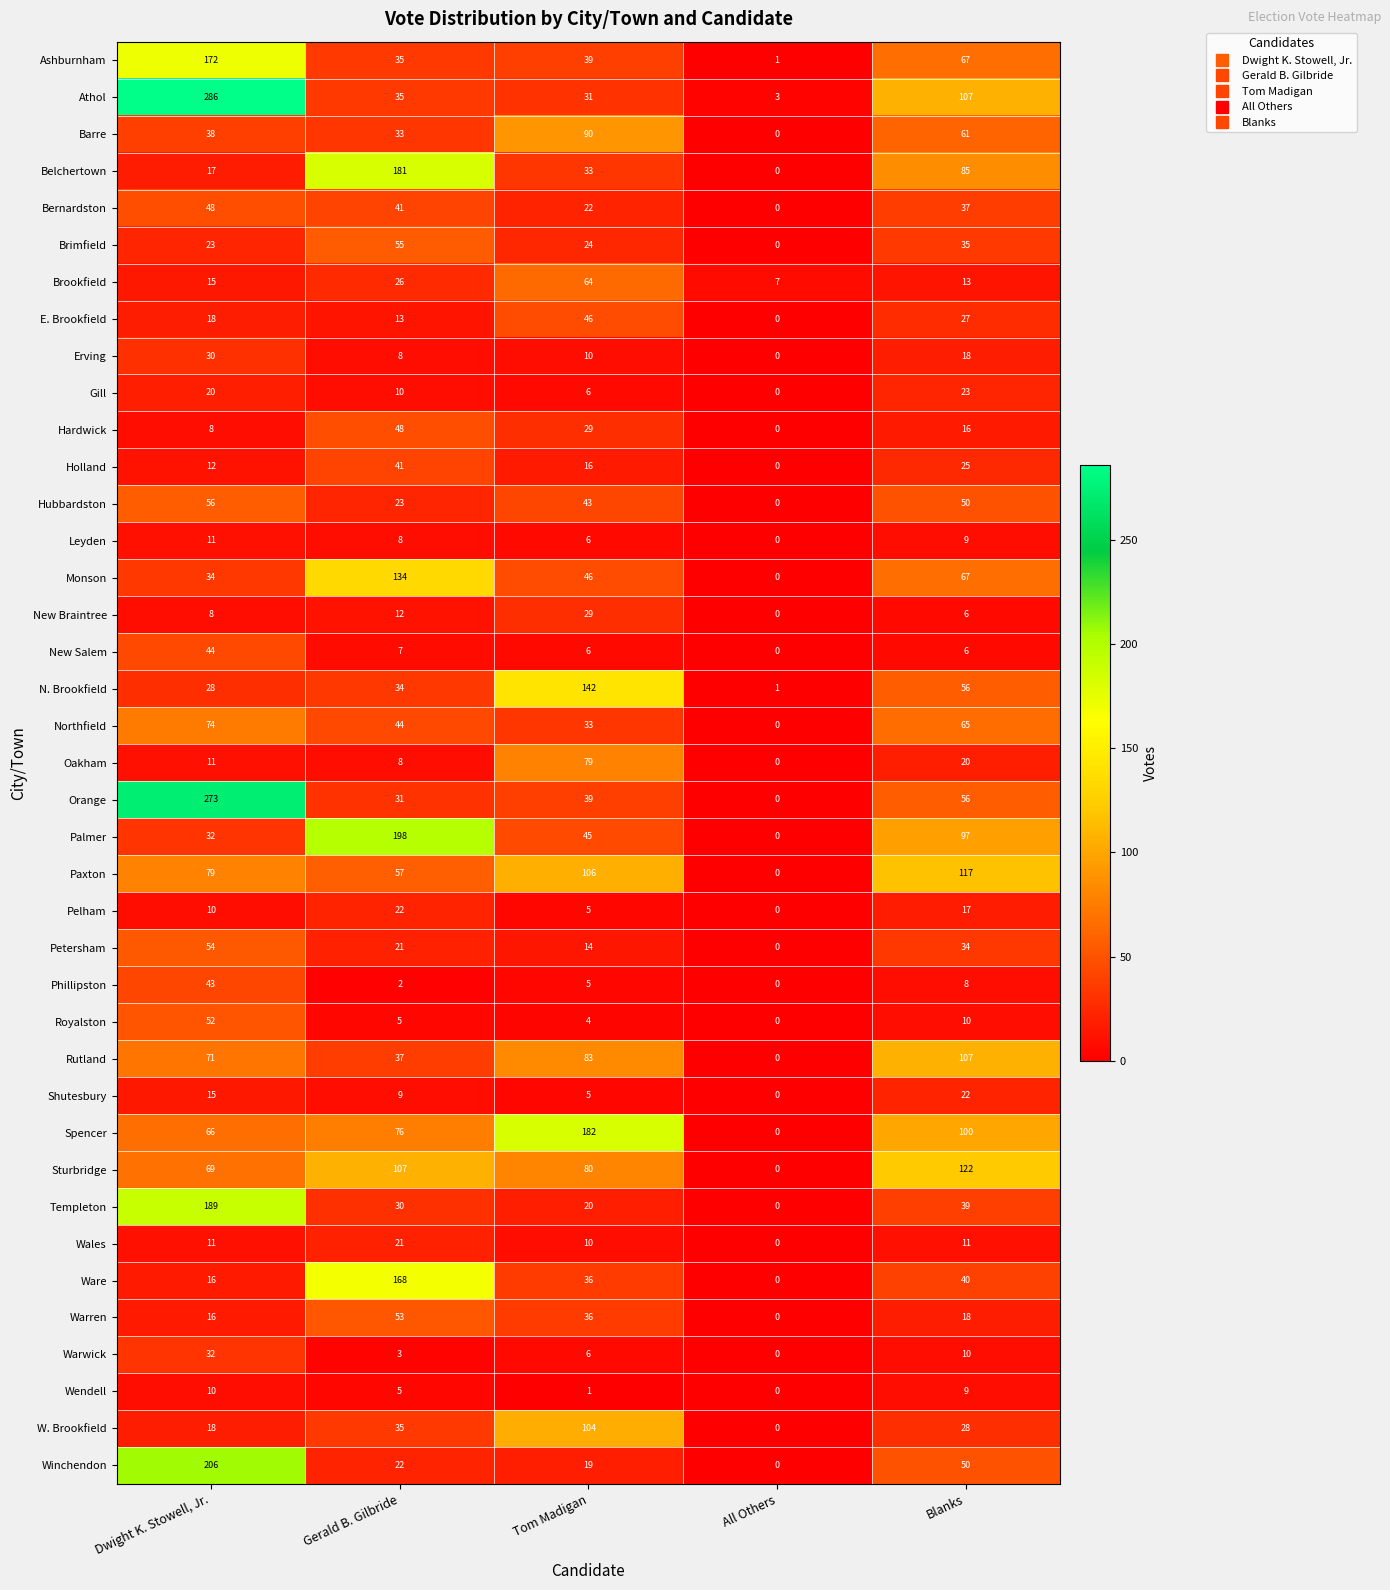

Rank the categories by Holland value from highest to lowest.

Gerald B. Gilbride, Blanks, Tom Madigan, Dwight K. Stowell, Jr., All Others